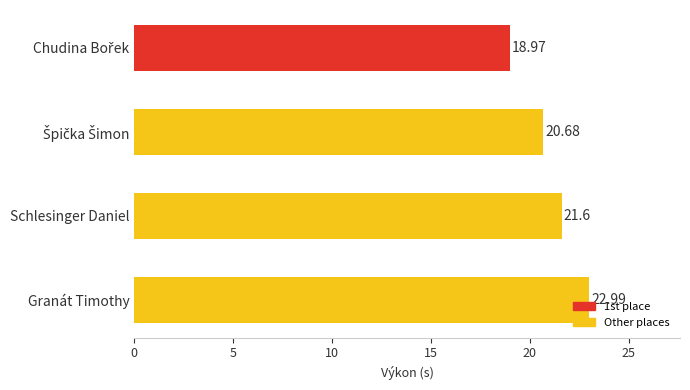

What is the change in value from Schlesinger Daniel to Granát Timothy?

+1.4